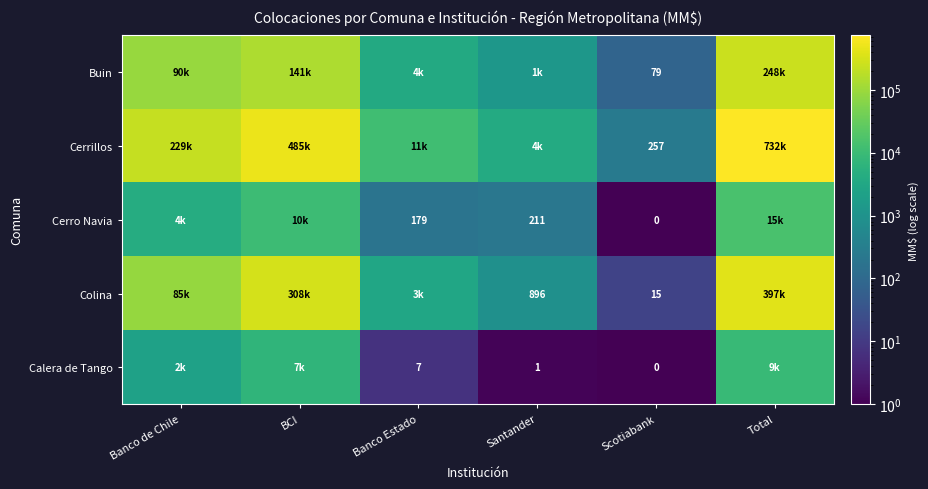

True or false: Cerro Navia has a value of 6807.0 at BCI.

False